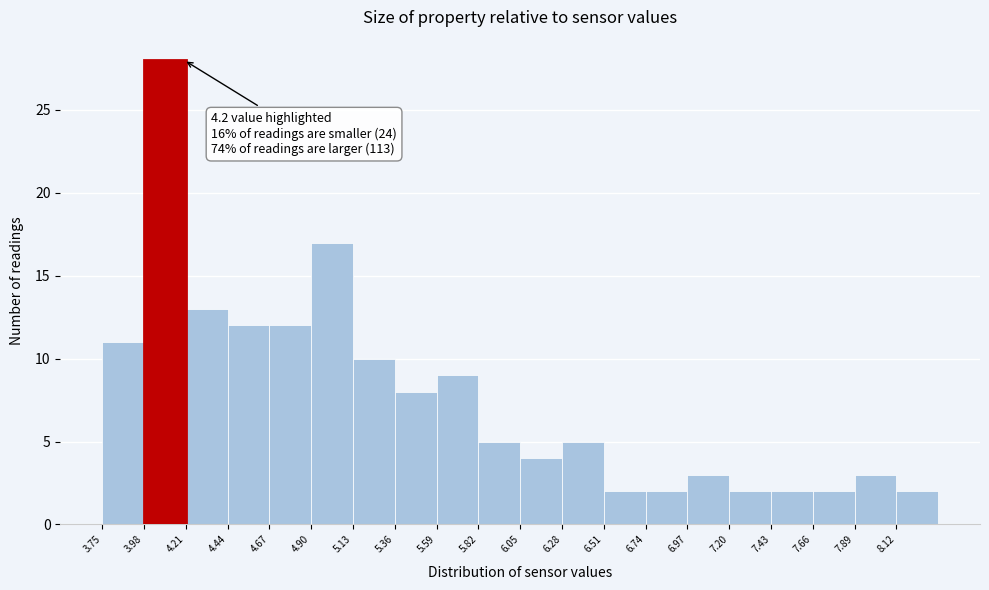

Which range on the x-axis has the tallest bar?

3.98 to 4.21